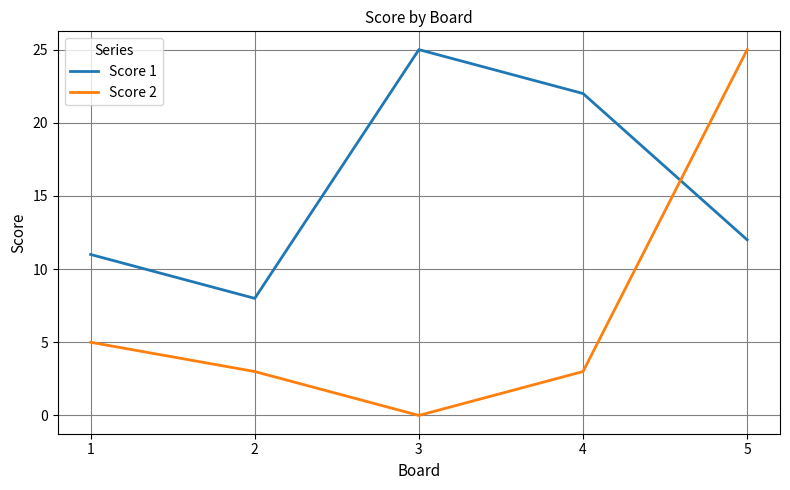

After their last crossing, which series has the higher values: Score 1 or Score 2?

Score 2